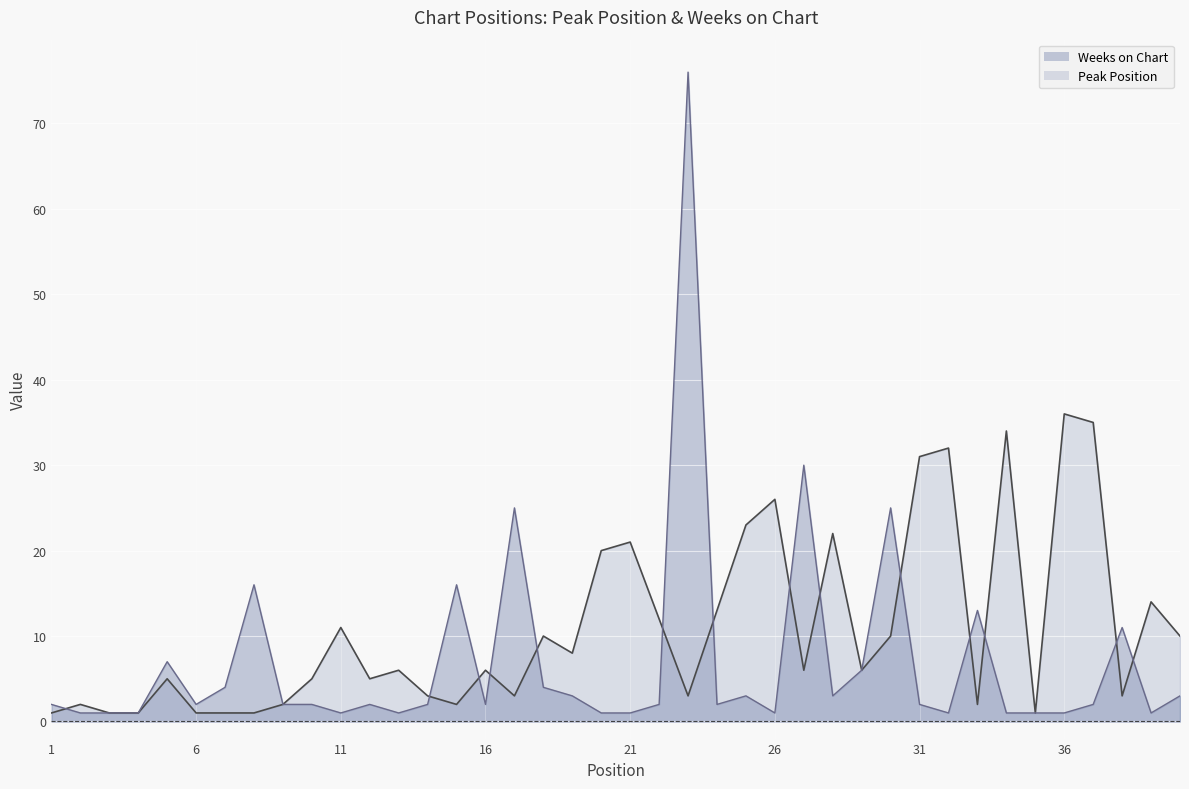

Reading left to right, list all the values displayed in this chart.

Peak Position: 1	2	1	1	5	1	1	1	2	5	11	5	6	3	2	6	3	10	8	20	21	12	3	13	23	26	6	22	6	10	31	32	2	34	1	36	35	3	14	10
Weeks on Chart: 2	1	1	1	7	2	4	16	2	2	1	2	1	2	16	2	25	4	3	1	1	2	76	2	3	1	30	3	6	25	2	1	13	1	1	1	2	11	1	3